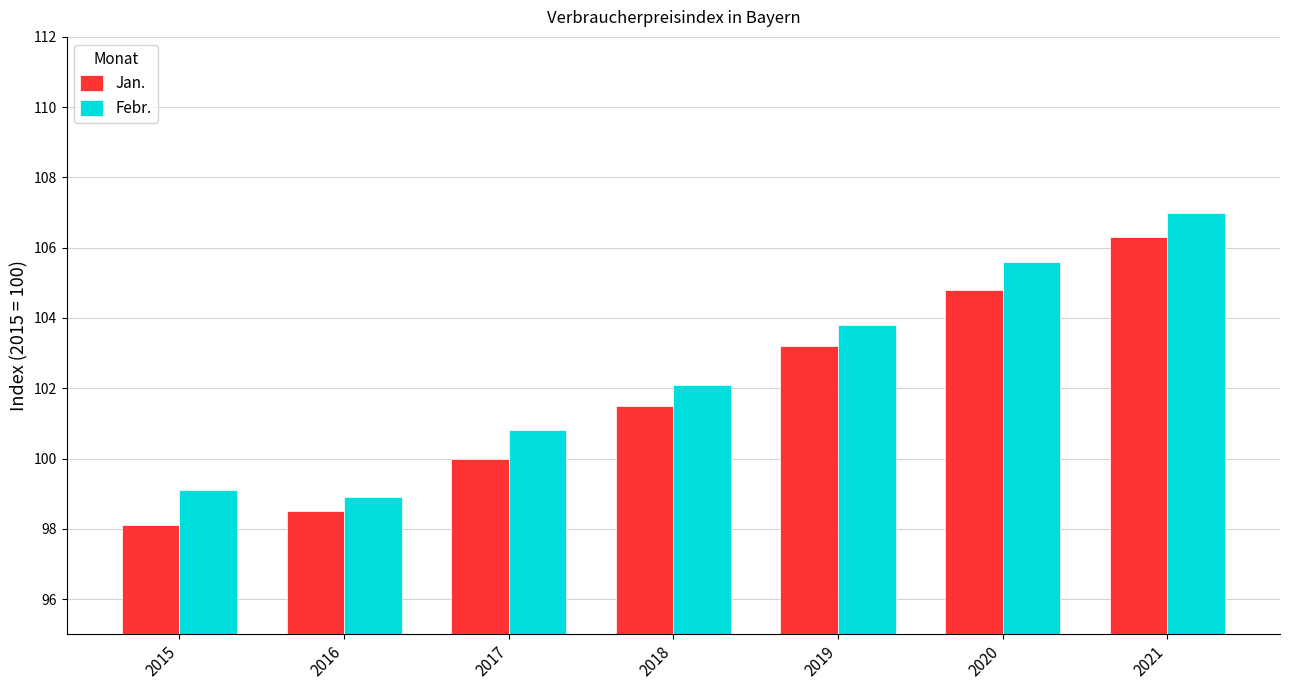

Rank the series by their average value, from lowest to highest.

Jan., Febr.